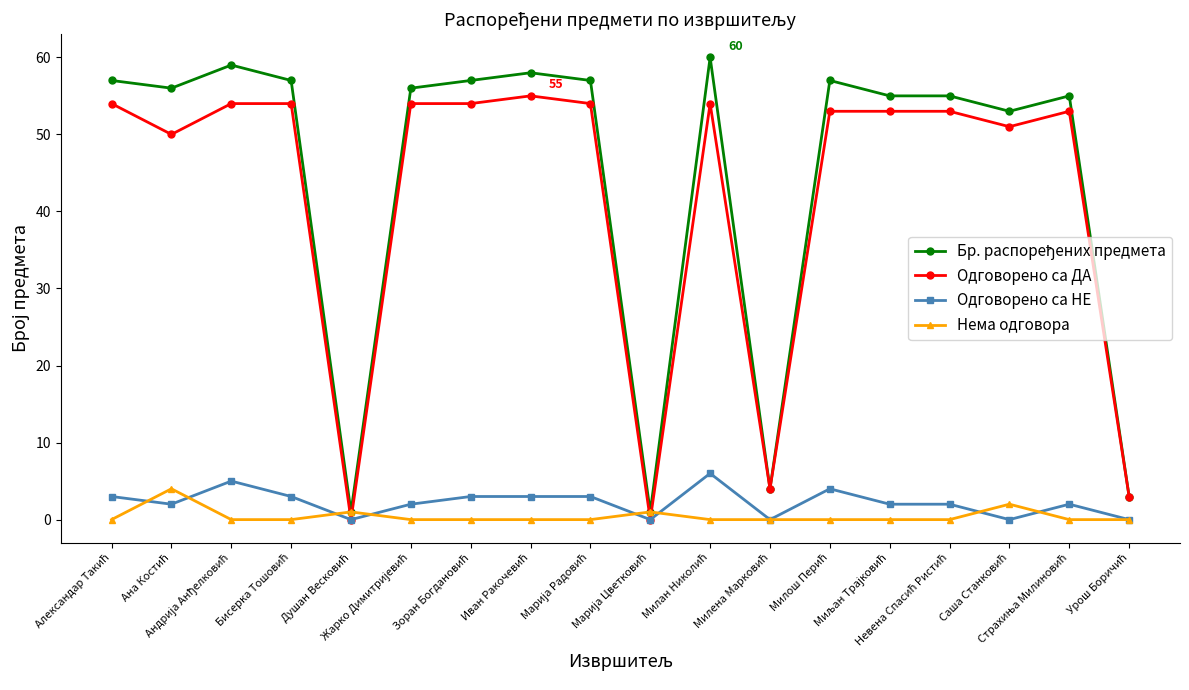

What is the maximum value shown in the chart?

60